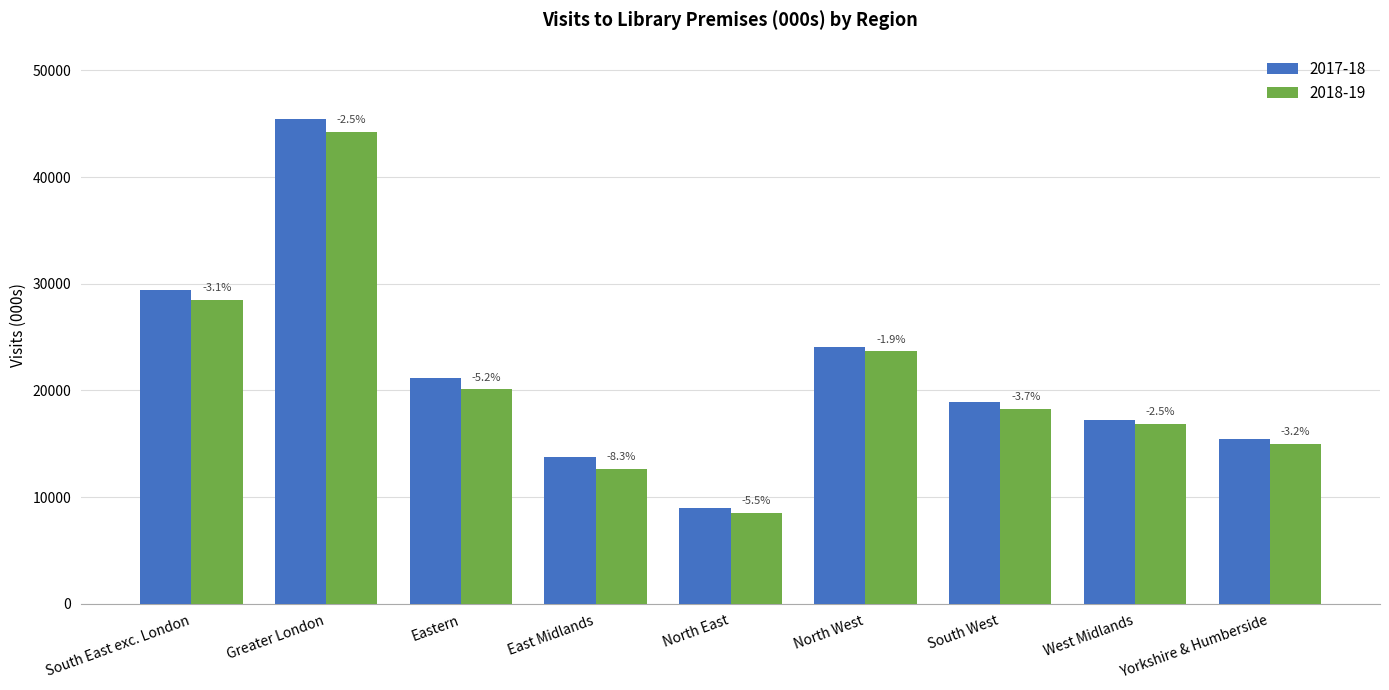

Is the value of 2017-18 at North East greater than the value of 2018-19 at North East?

Yes